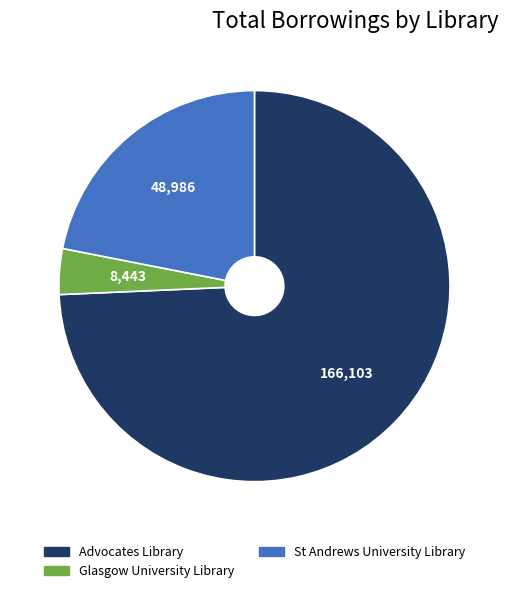

How many slices are in this pie chart?

3